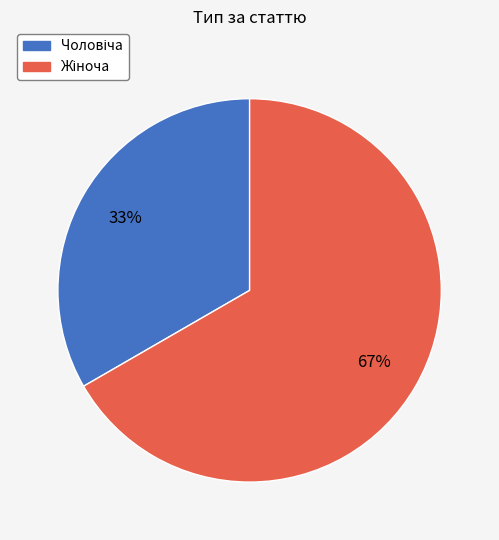

Is there any slice that represents more than half of the pie?

Yes